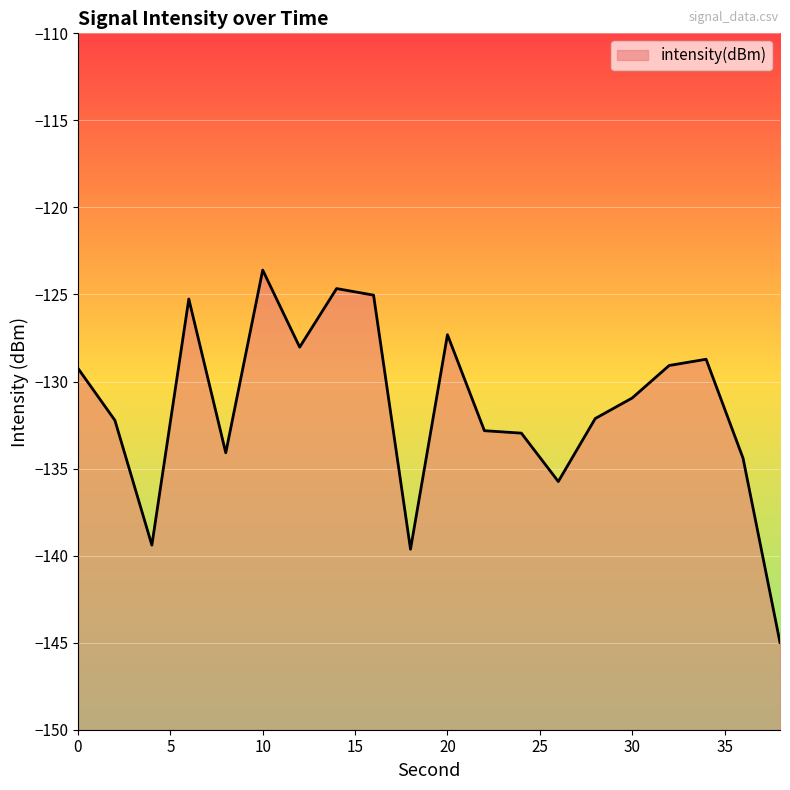

Rank the categories by value from highest to lowest.

10, 14, 16, 6, 20, 12, 34, 32, 0, 30, 28, 2, 22, 24, 8, 36, 26, 4, 18, 38